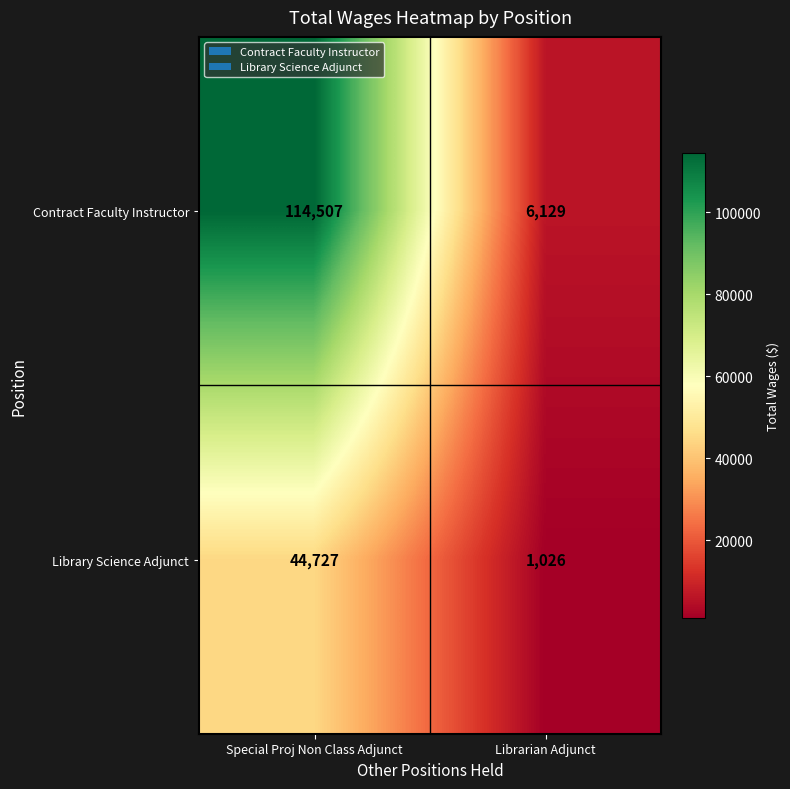

Which series has the largest total across all categories?

Contract Faculty Instructor